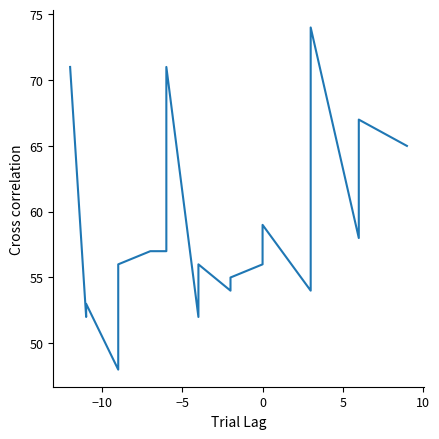

Where is the data nearest to the value 61?

14